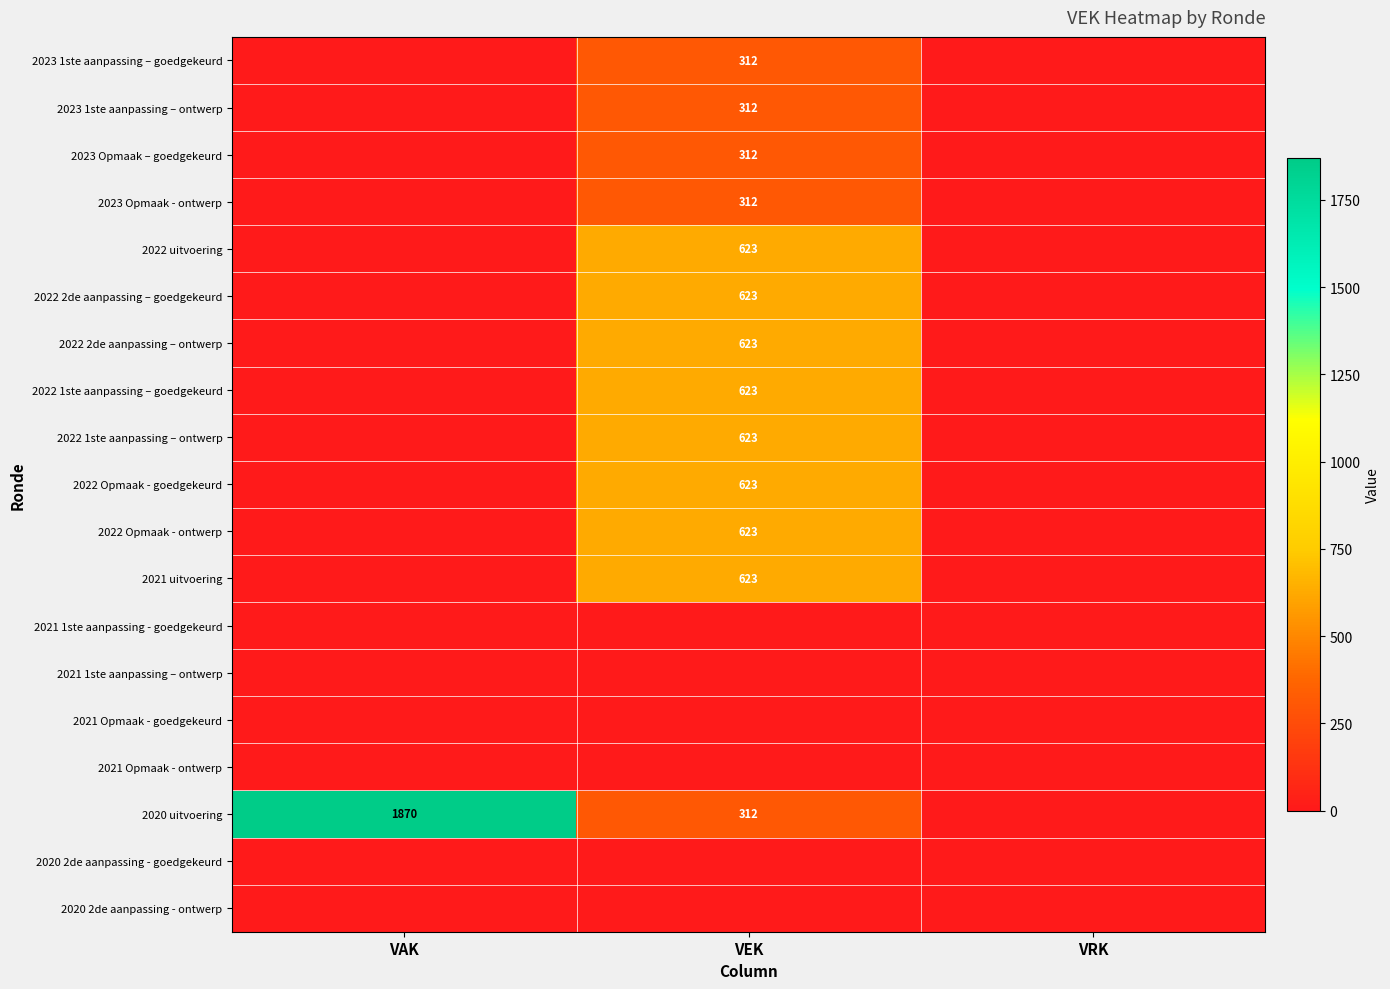

True or false: 2023 Opmaak – goedgekeurd has a value of 312 at VEK.

True